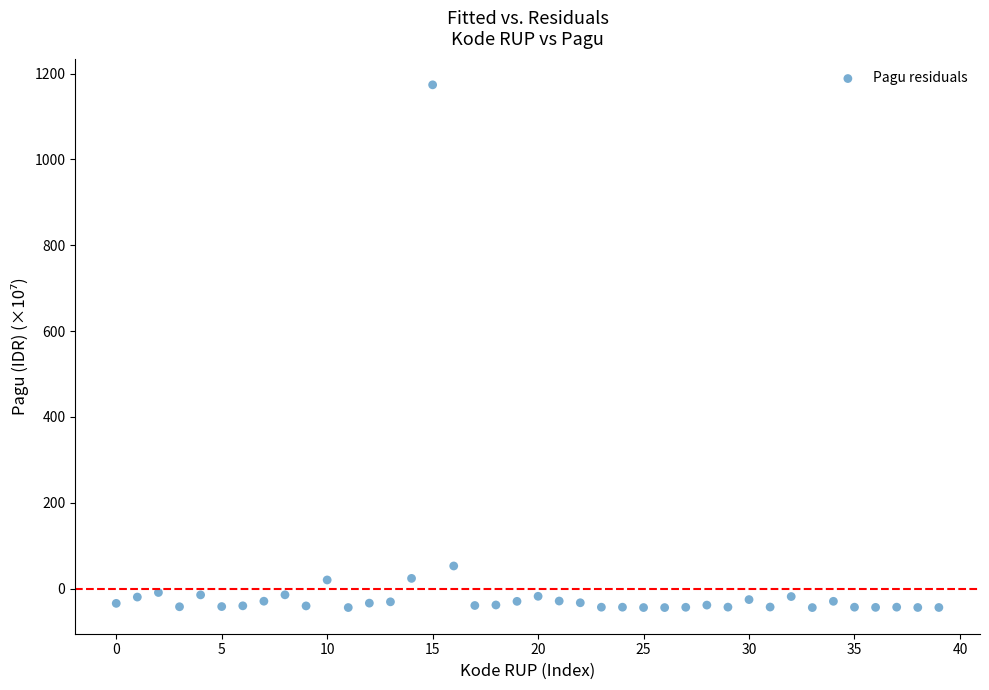

What Y value in the scatter plot is closest to 564?

52.5